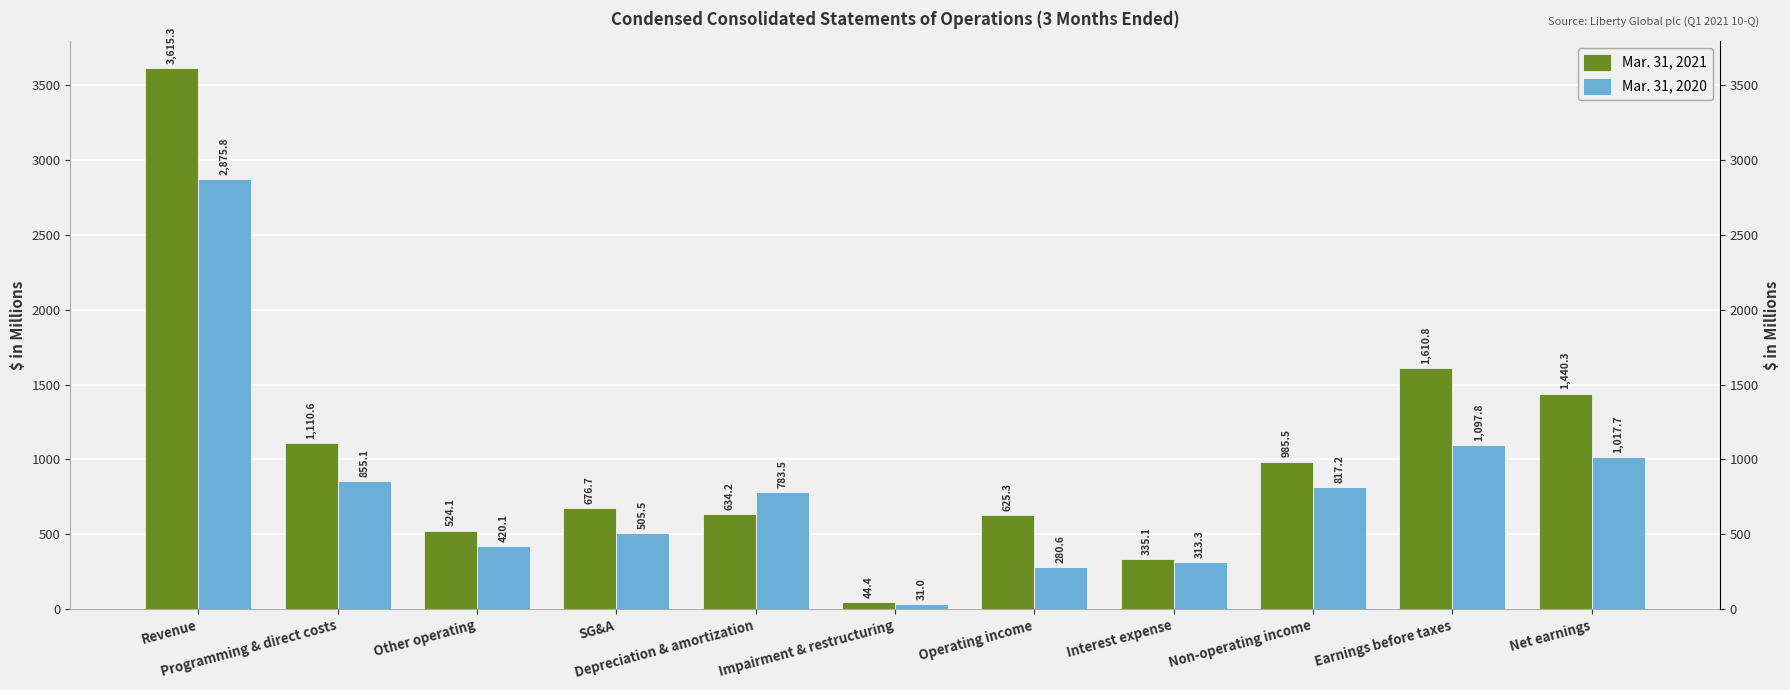

Reading left to right, transcribe all the data shown in this chart.

Mar. 31, 2021: Revenue=3615.3	Programming & direct costs=1110.6	Other operating=524.1	SG&A=676.7	Depreciation & amortization=634.2	Impairment & restructuring=44.4	Operating income=625.3	Interest expense=335.1	Non-operating income=985.5	Earnings before taxes=1610.8	Net earnings=1440.3
Mar. 31, 2020: Revenue=2875.8	Programming & direct costs=855.1	Other operating=420.1	SG&A=505.5	Depreciation & amortization=783.5	Impairment & restructuring=31.0	Operating income=280.6	Interest expense=313.3	Non-operating income=817.2	Earnings before taxes=1097.8	Net earnings=1017.7